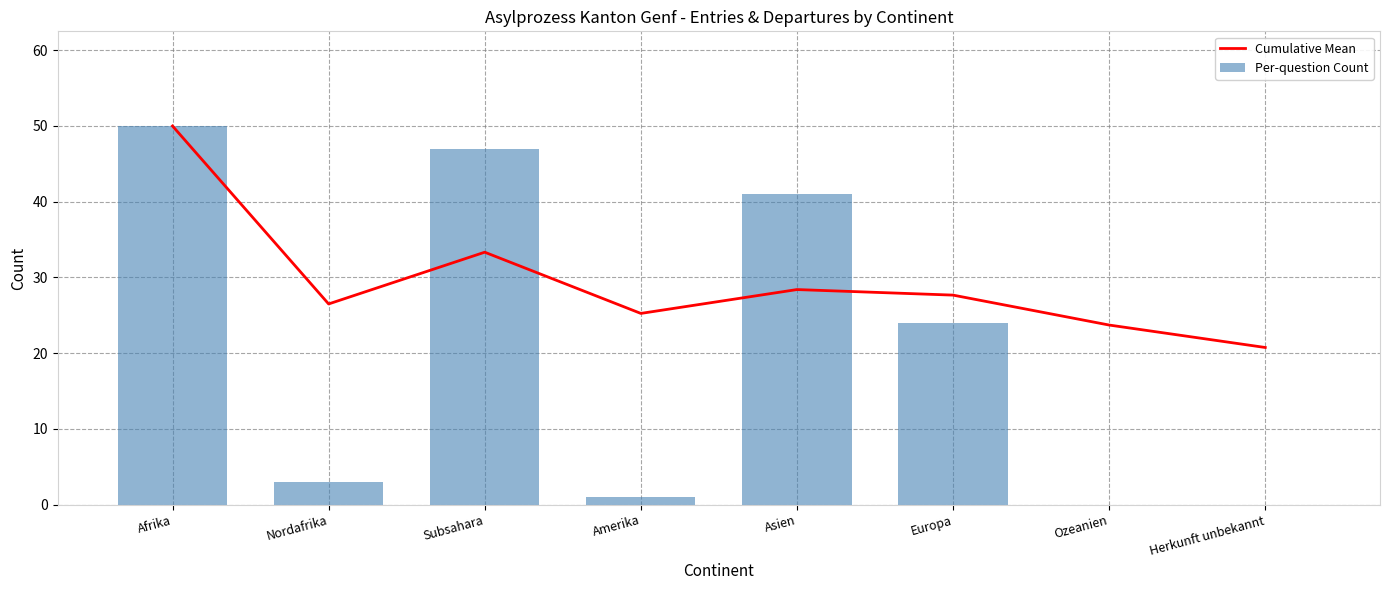

What is the difference between the Cumulative Mean values at Amerika and Asien?

3.1